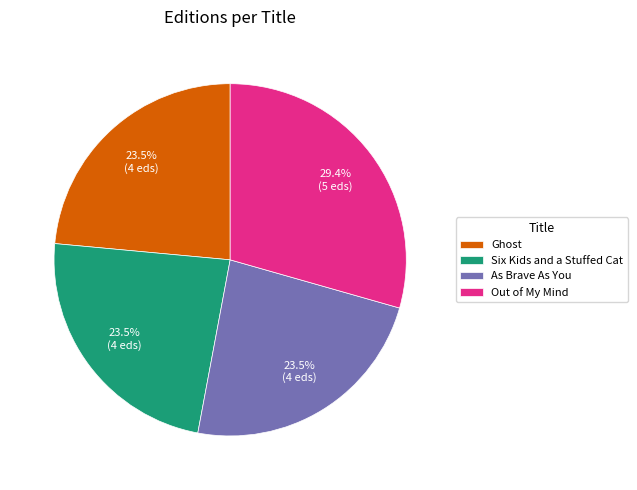

To the nearest percent, what is the difference between the As Brave As You and Out of My Mind slice percentages?

6%